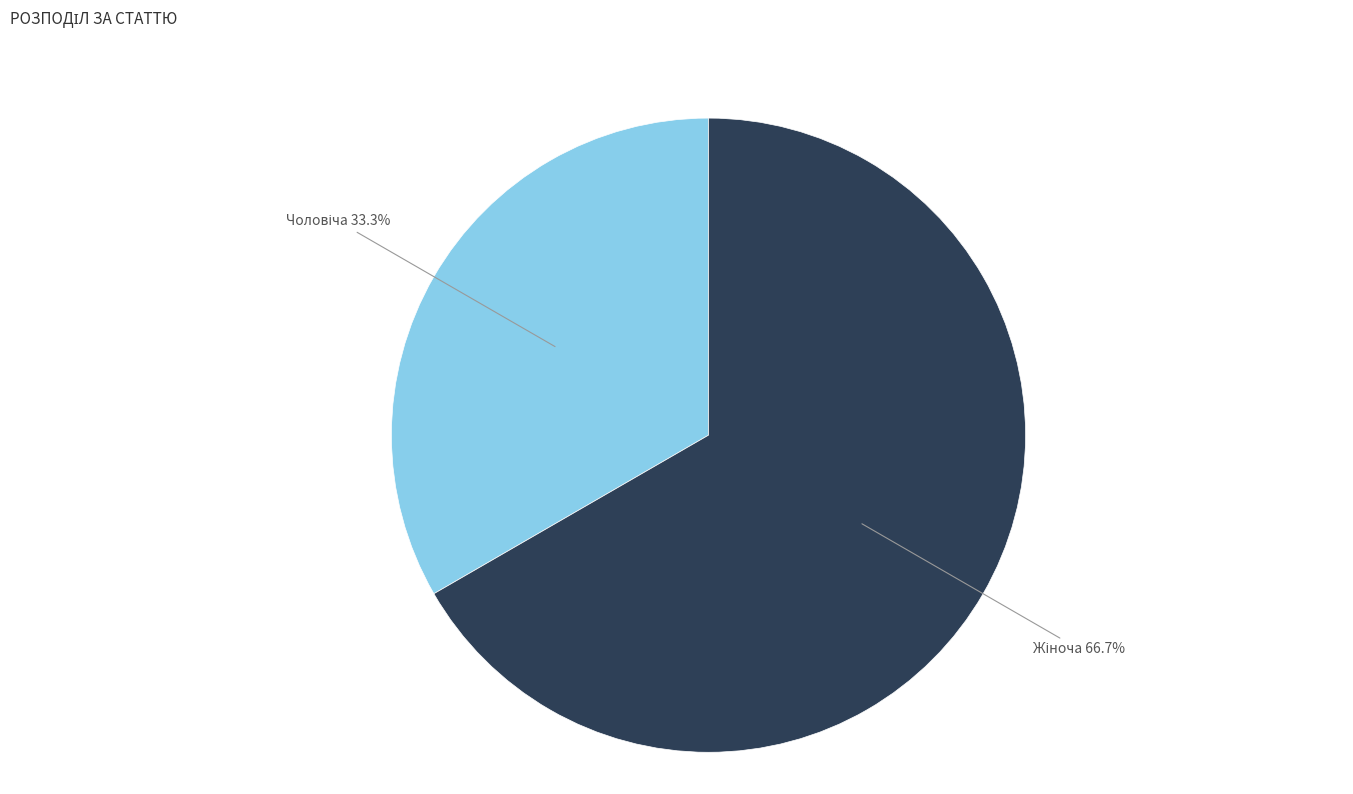

Is there a majority slice in this chart?

Yes